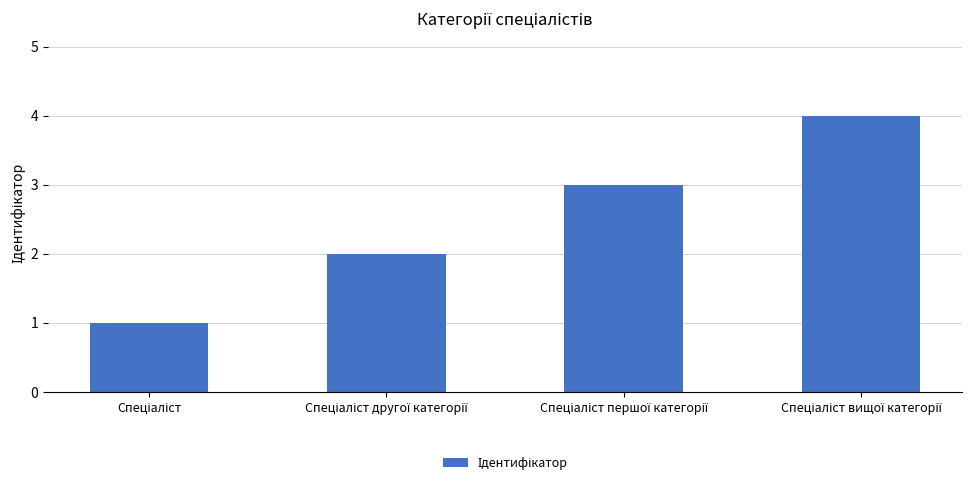

What is the maximum value shown in the chart?

4